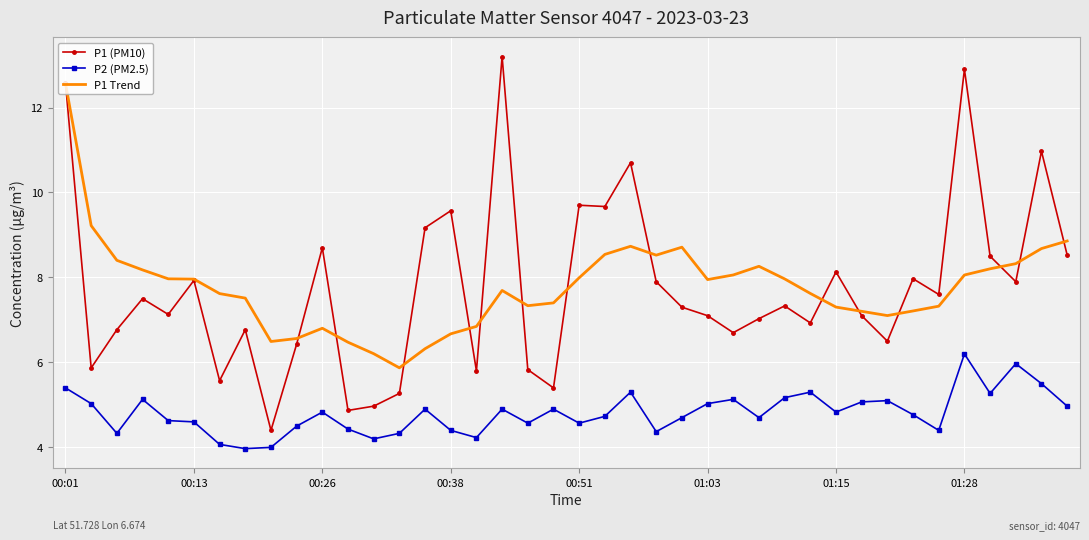

What are all the series names shown in the legend?

P1 (PM10), P2 (PM2.5), P1 Trend